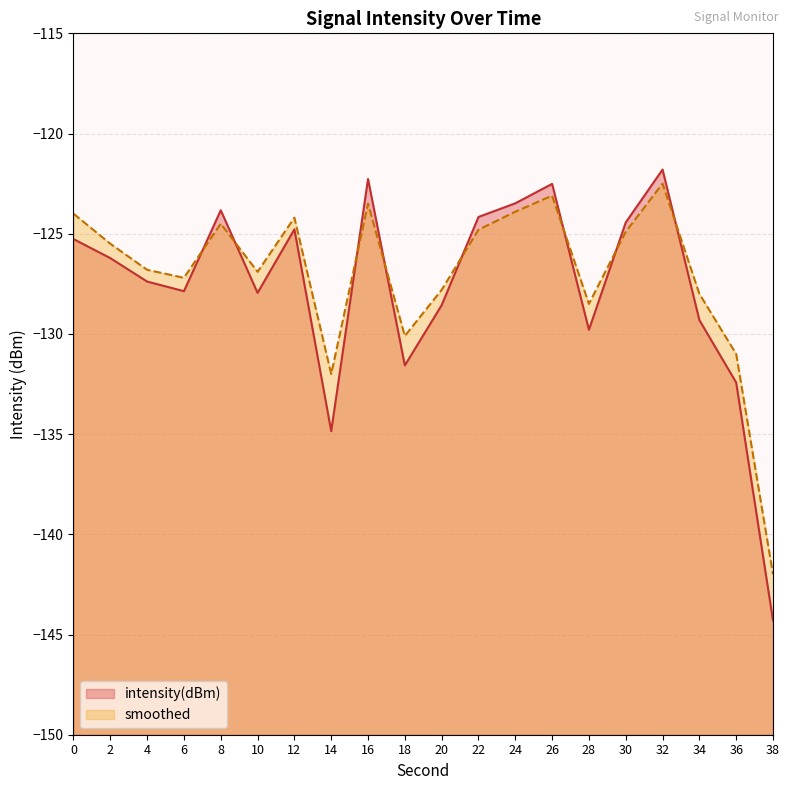

Reading left to right, transcribe all the data shown in this chart.

intensity(dBm): -125.3	-126.2	-127.4	-127.9	-123.8	-128.0	-124.8	-134.9	-122.3	-131.6	-128.6	-124.2	-123.5	-122.5	-129.8	-124.4	-121.8	-129.3	-132.4	-144.3
smoothed: -124.0	-125.5	-126.8	-127.2	-124.5	-126.9	-124.2	-132.0	-123.5	-130.1	-127.8	-124.8	-123.9	-123.1	-128.5	-124.9	-122.5	-128.0	-131.0	-142.0